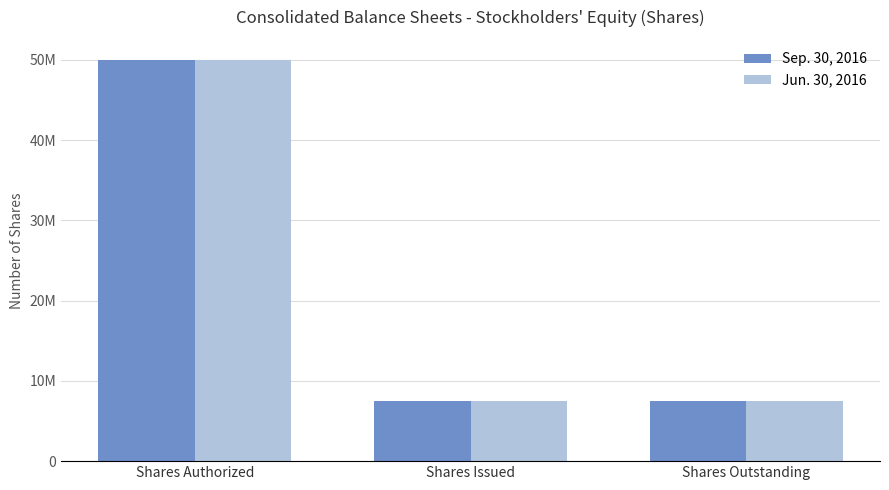

At which label does Jun. 30, 2016 reach its peak?

Shares Authorized